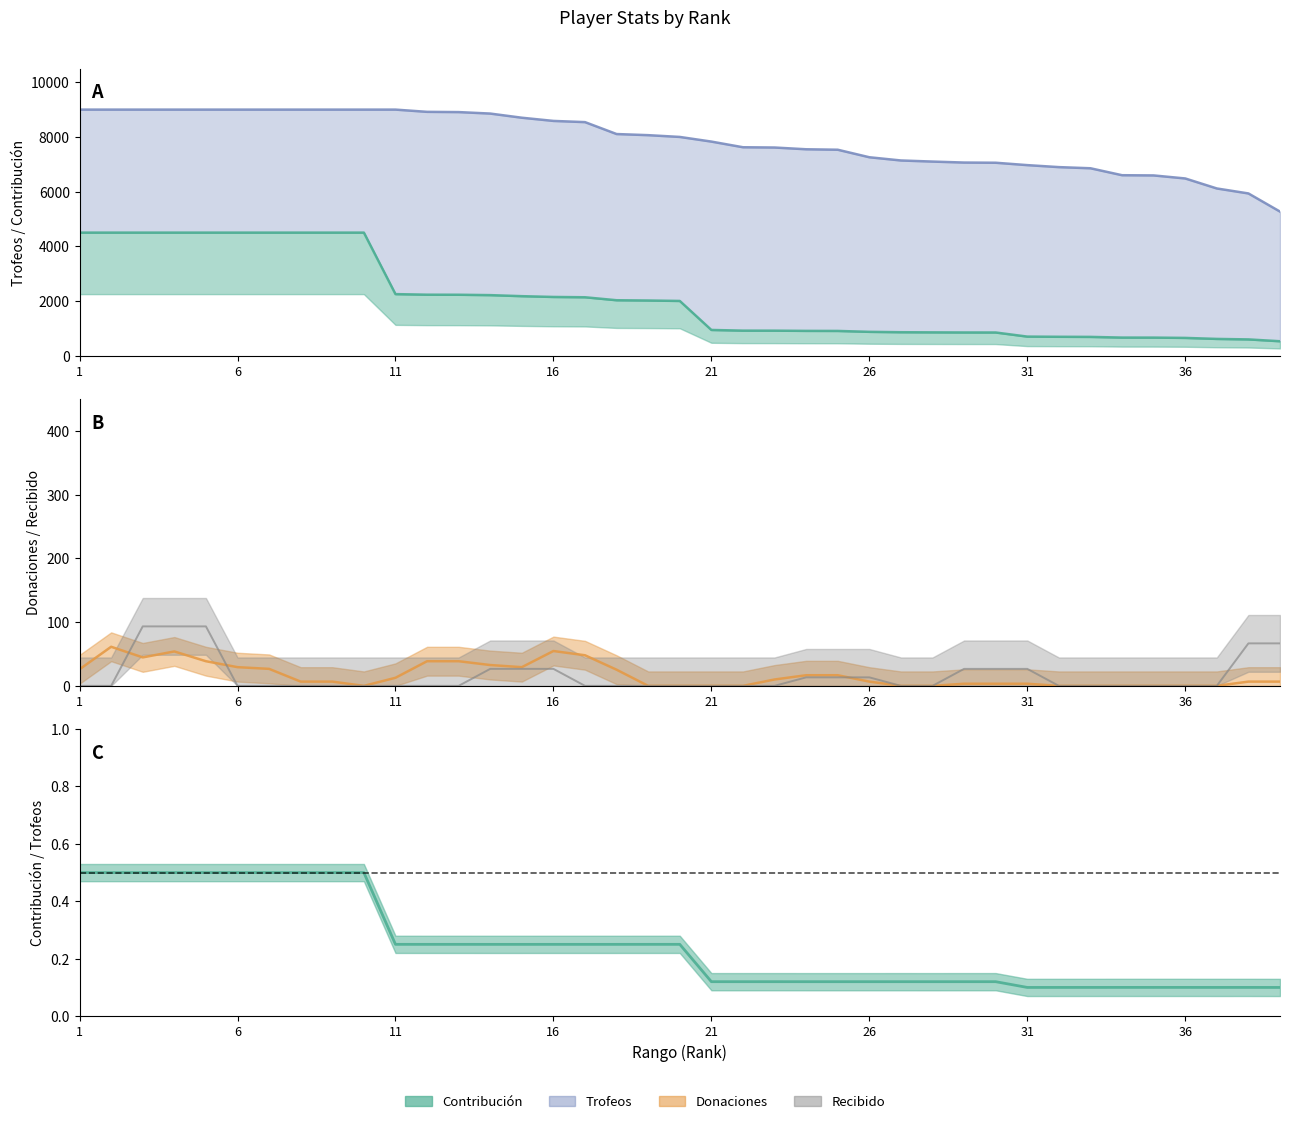

What is the approximate value of Trofeos at 19, to the nearest 50?

8050